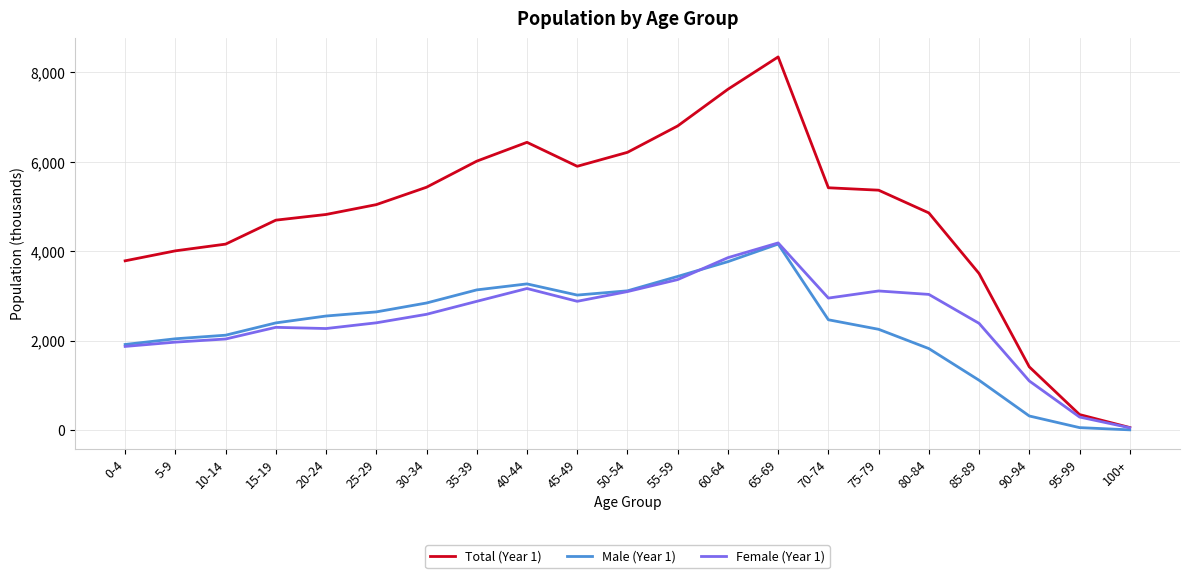

In Total (Year 1), how many points are lower than both neighbors (excluding endpoints)?

1